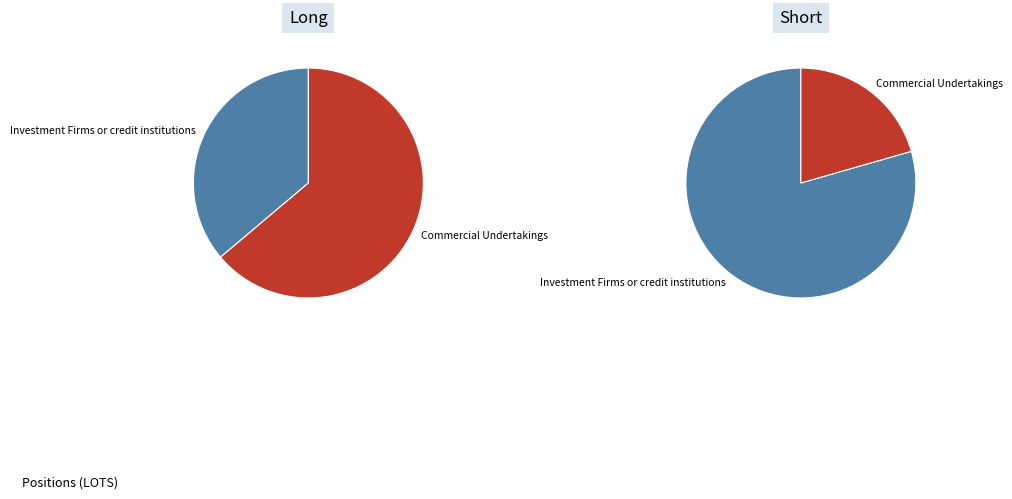

Rank the series by their maximum value, from highest to lowest.

Short, Long